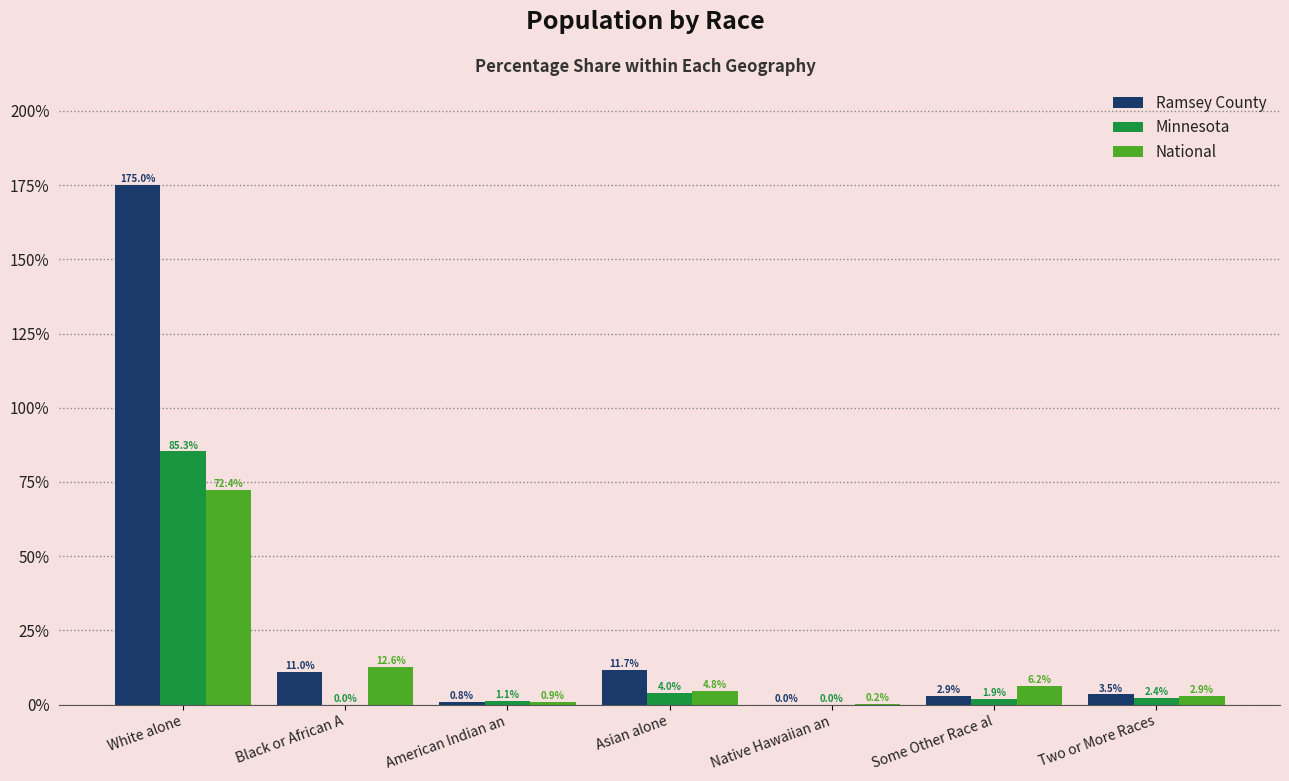

How many series are shown in this chart?

3